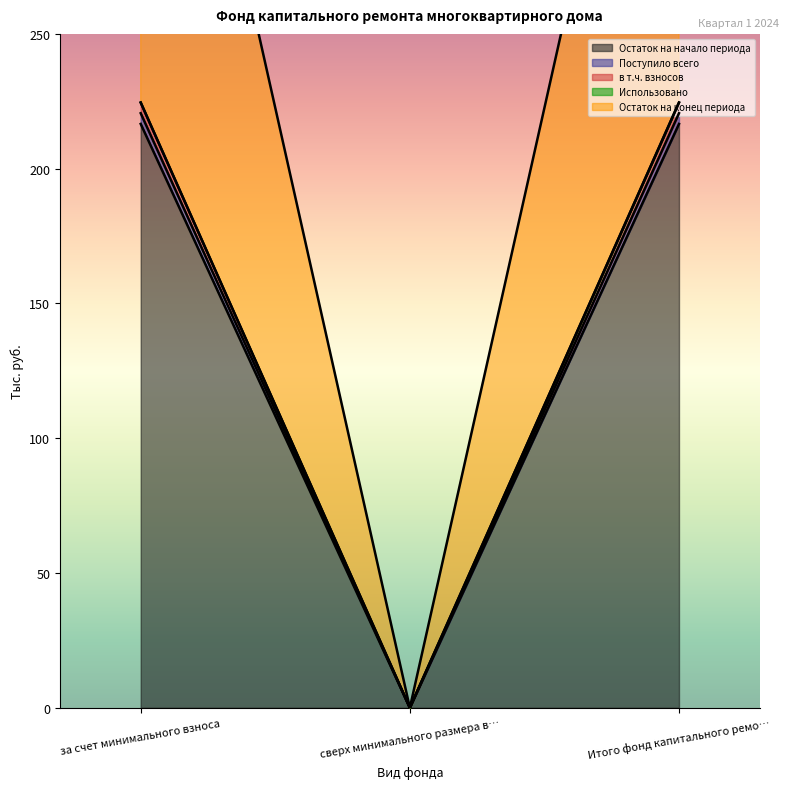

Read the в т.ч. взносов value at Итого фонд капитального ремо….

445.1